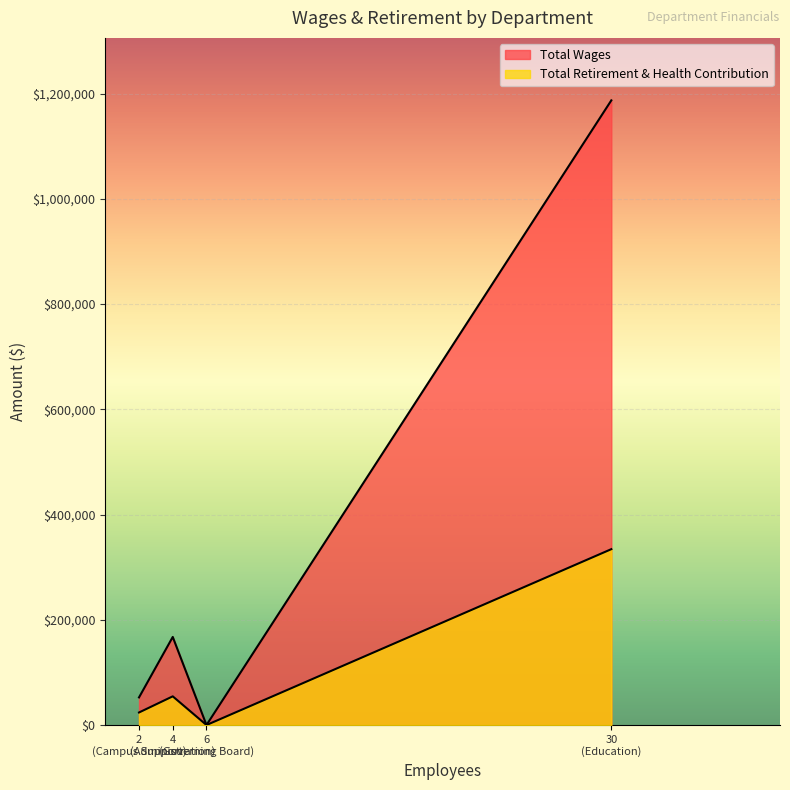

What is the difference between the maximum and minimum values in the Total Retirement & Health Contribution series?

334242